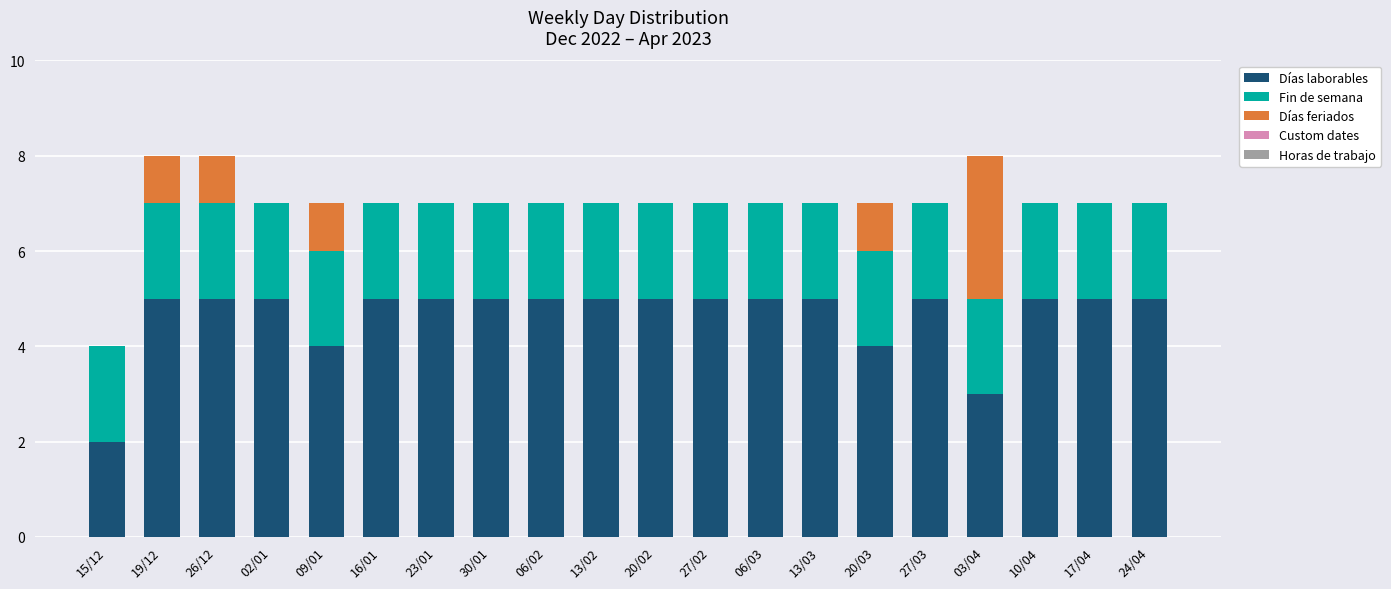

True or false: Días laborables has a value of 5 at 20/02.

True